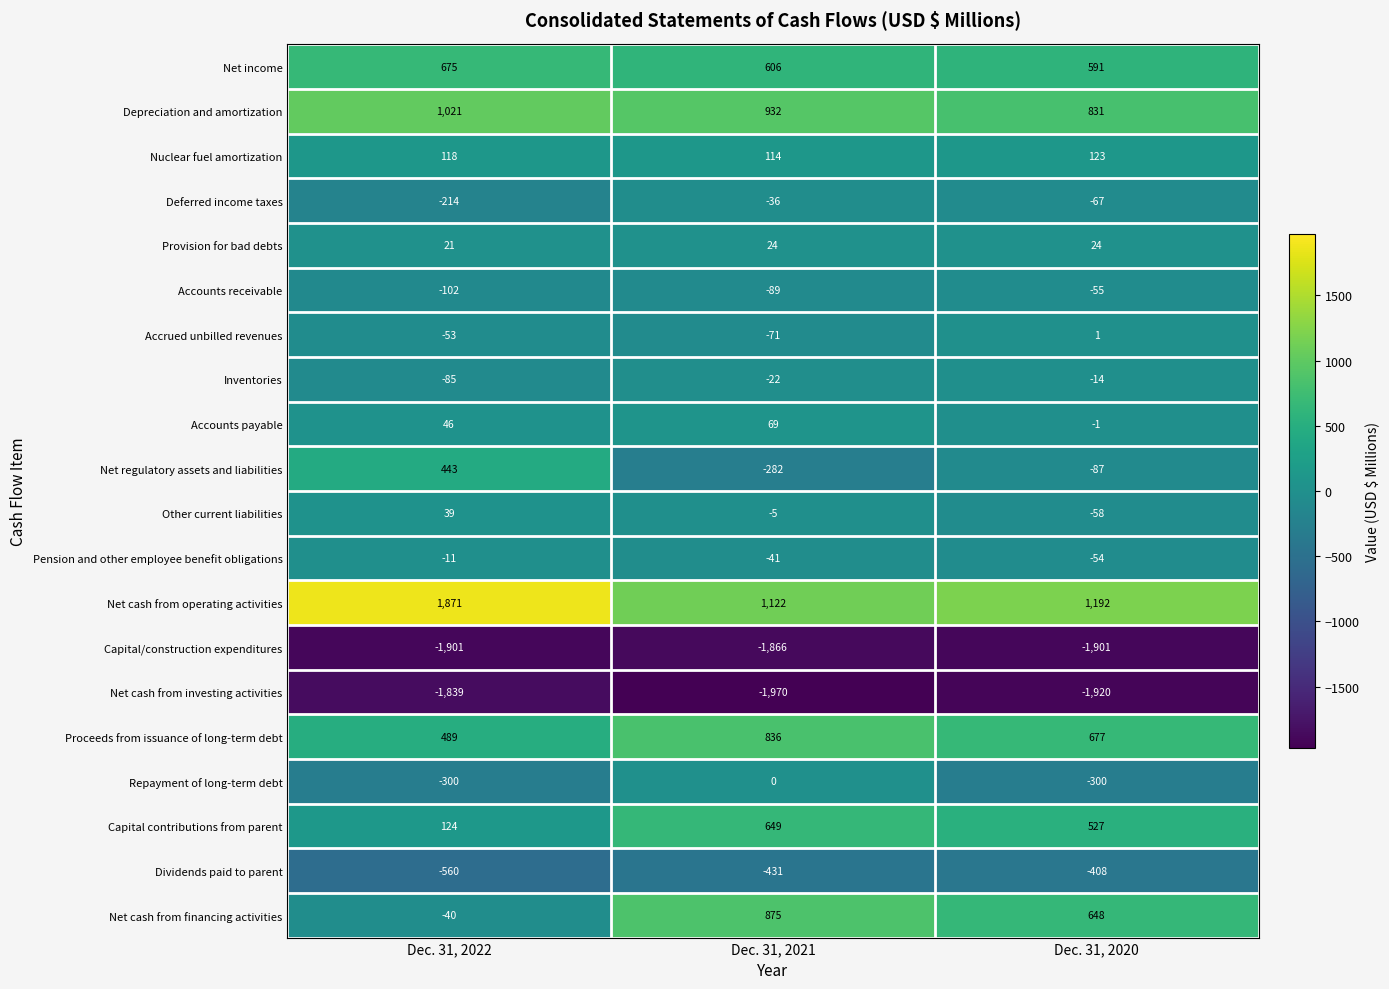

Which series changed the most between Dec. 31, 2022 and Dec. 31, 2020?

Net cash from financing activities